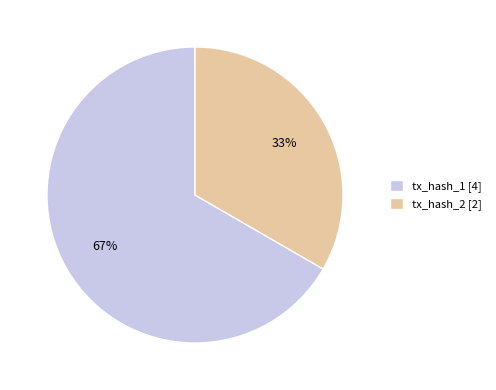

Which slice represents more than half of the pie?

tx_hash_1 [4]